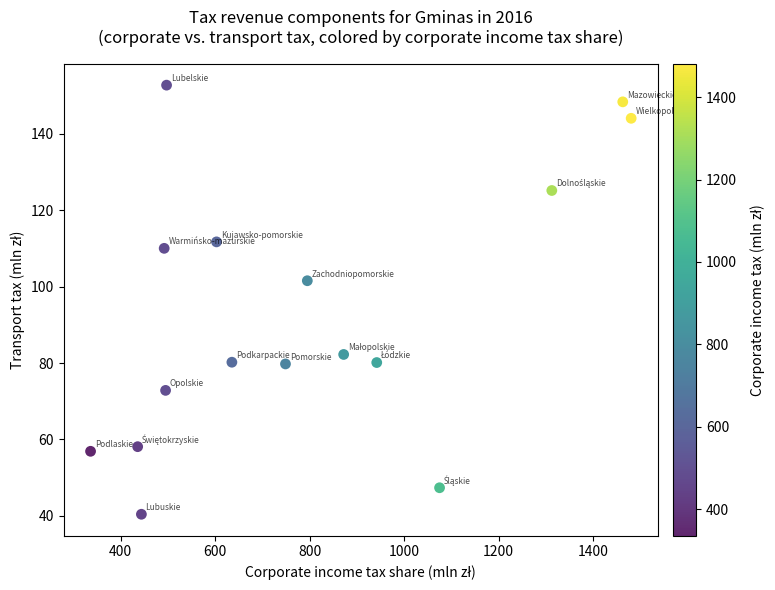

What Y value in the scatter plot is closest to 96?

101.5